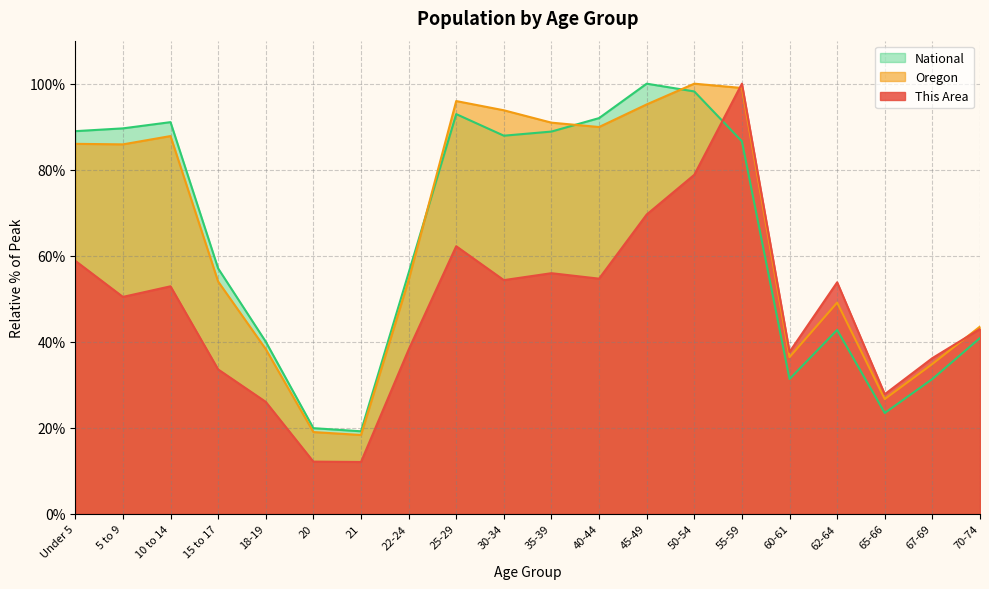

How many intersections are there between National and This Area?

1